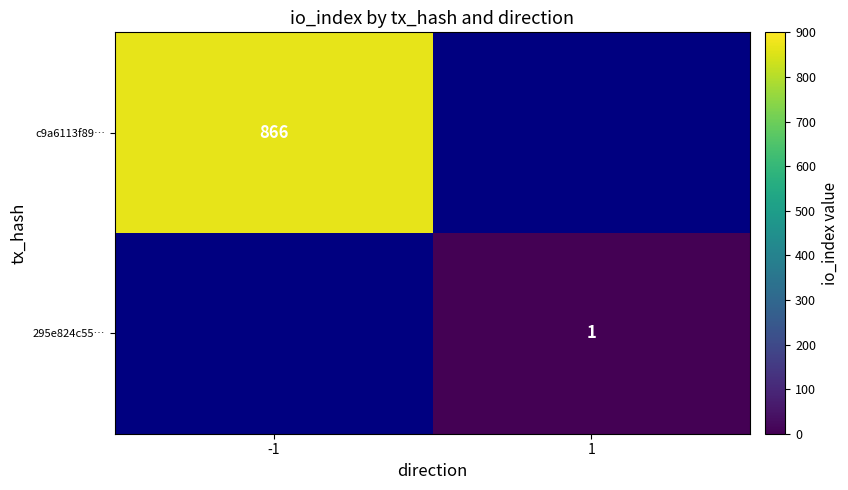

Is it true that c9a6113f89… equals 1487 at -1?

False